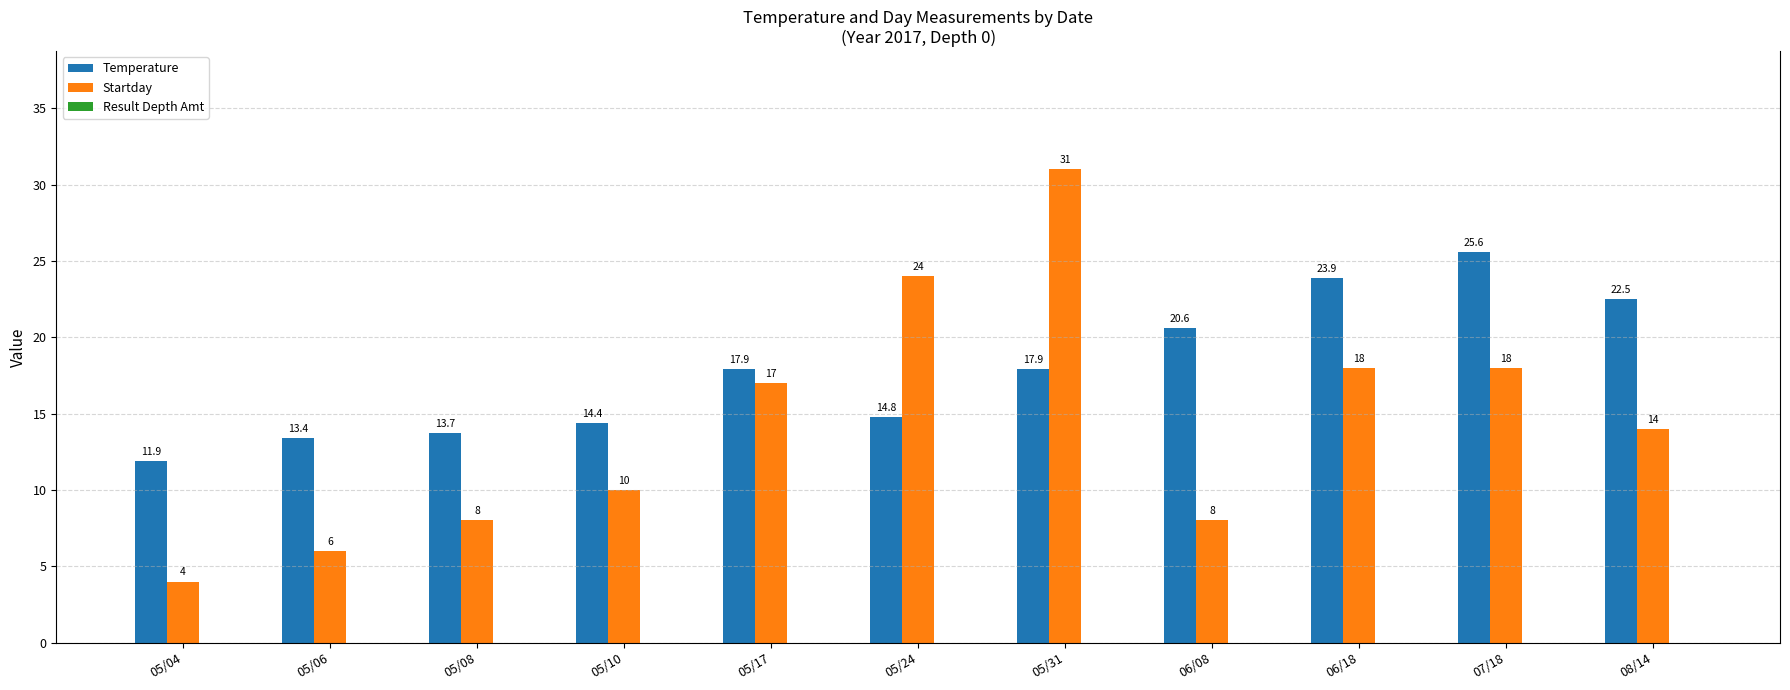

Which series has the widest spread of values?

Startday